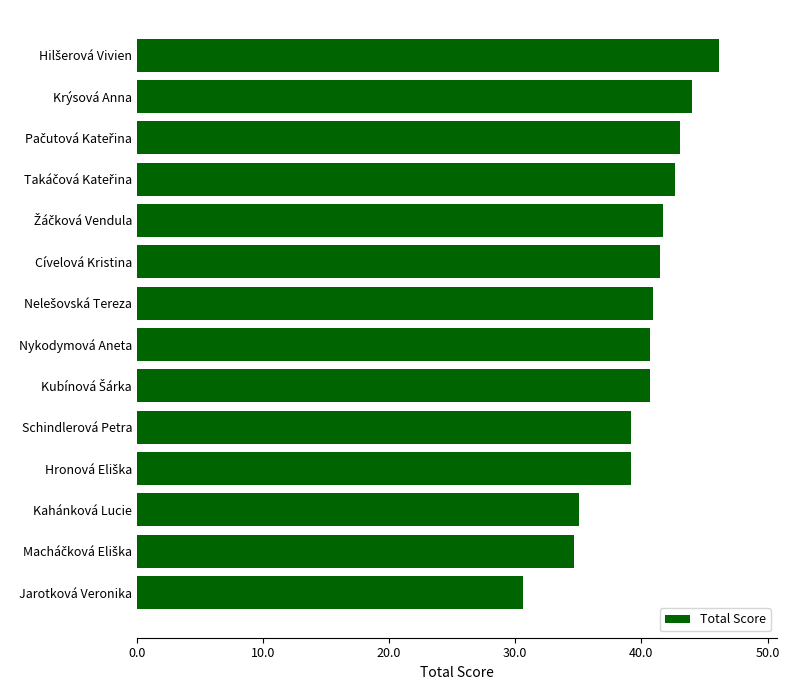

Which label corresponds to the smallest value in the chart?

Jarotková Veronika